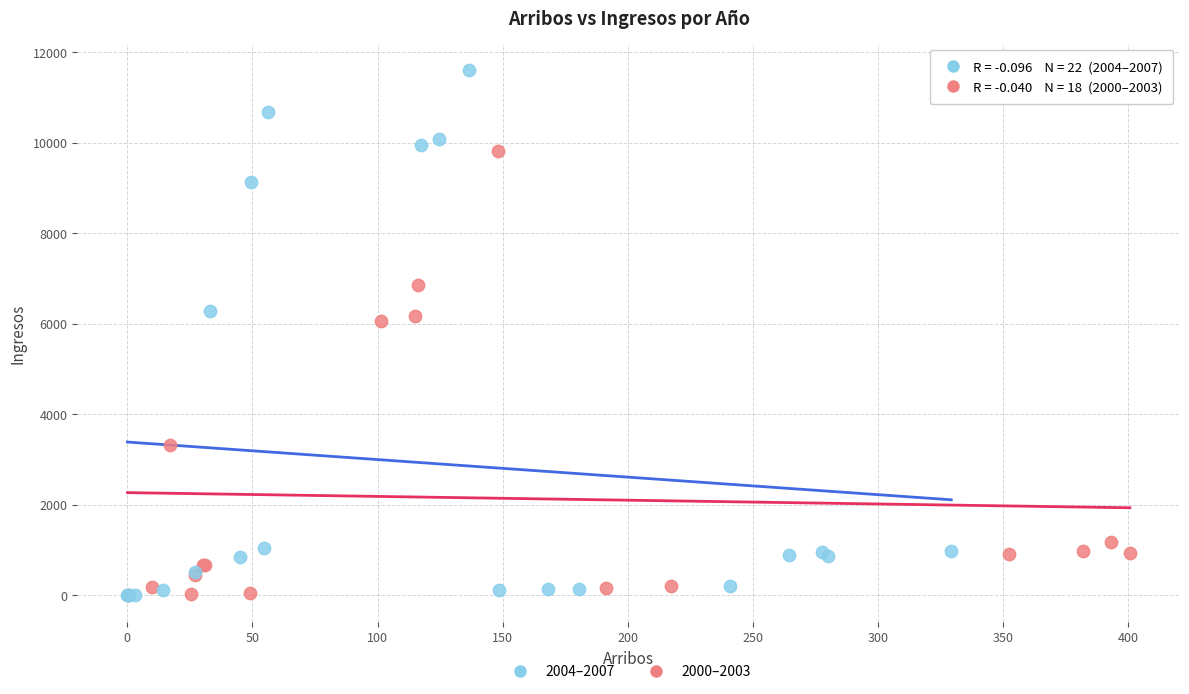

Which series reaches the maximum Y coordinate?

2004–2007